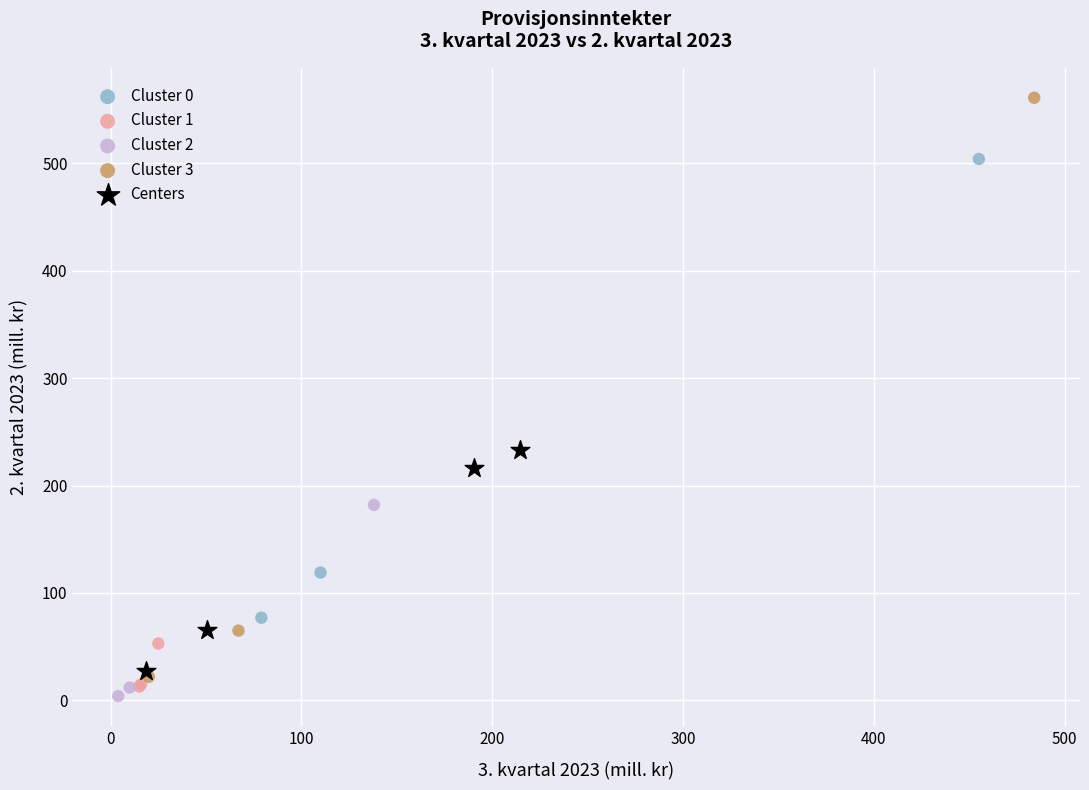

Which series has the largest Y range (max minus min)?

Cluster 3